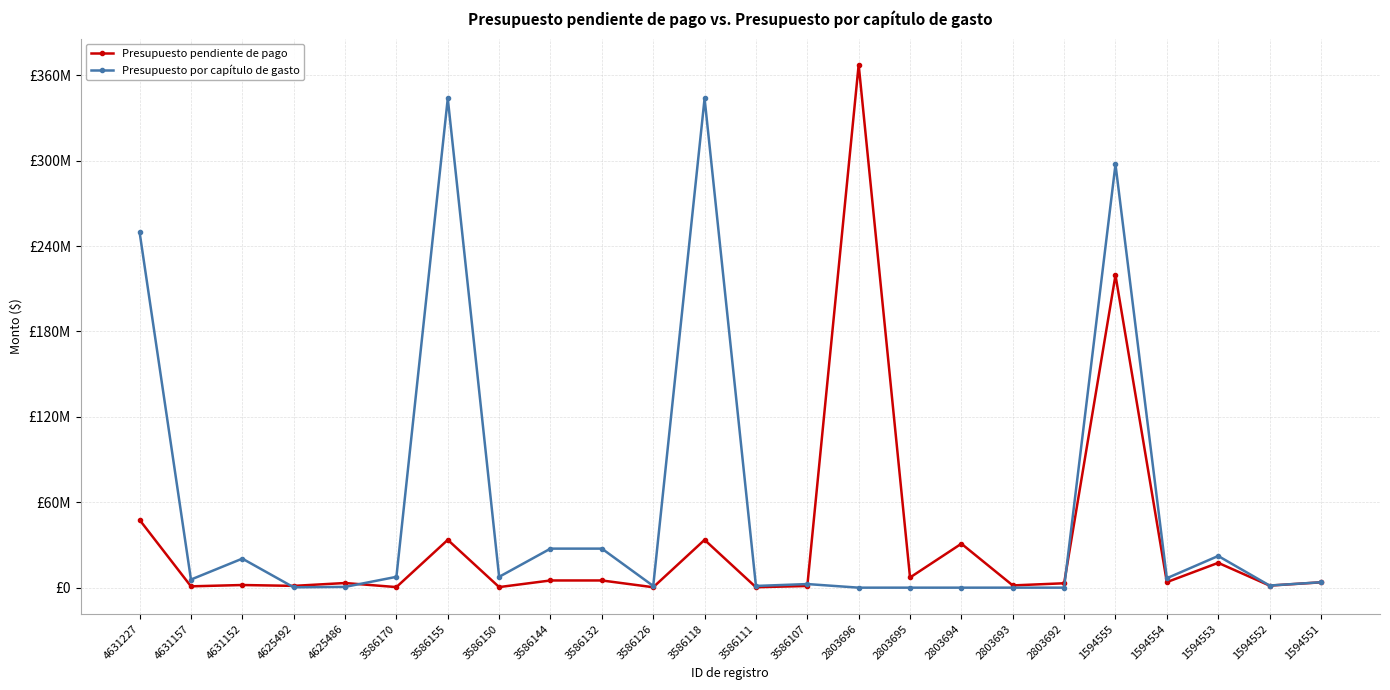

What is the value of the Presupuesto pendiente de pago point at the 22nd from the left?

17432695